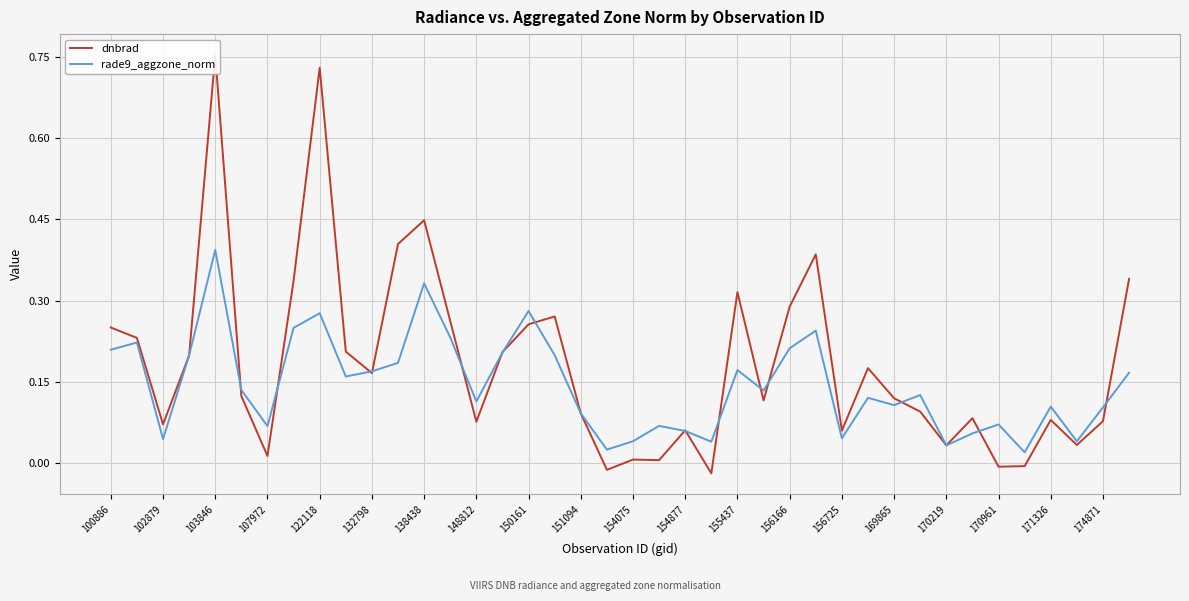

What are all the series names shown in the legend?

dnbrad, rade9_aggzone_norm